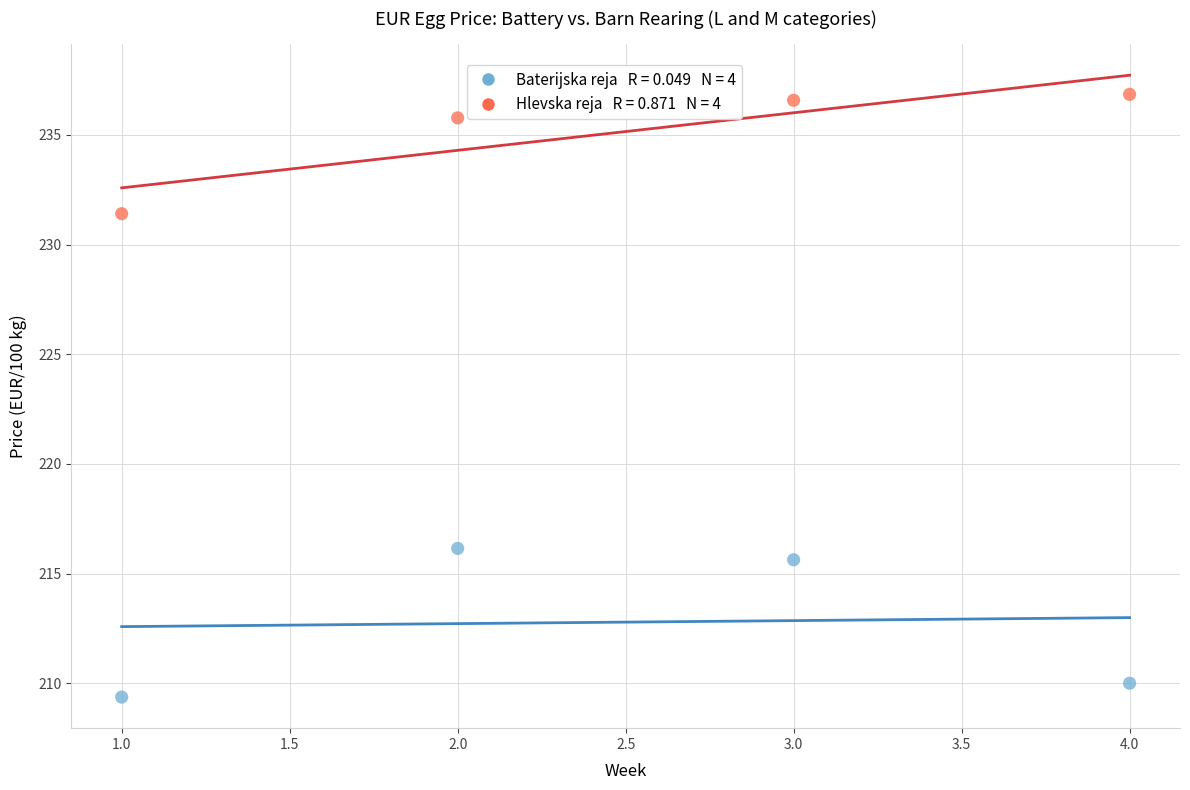

Across all series, what Y value is closest to 223?

216.2